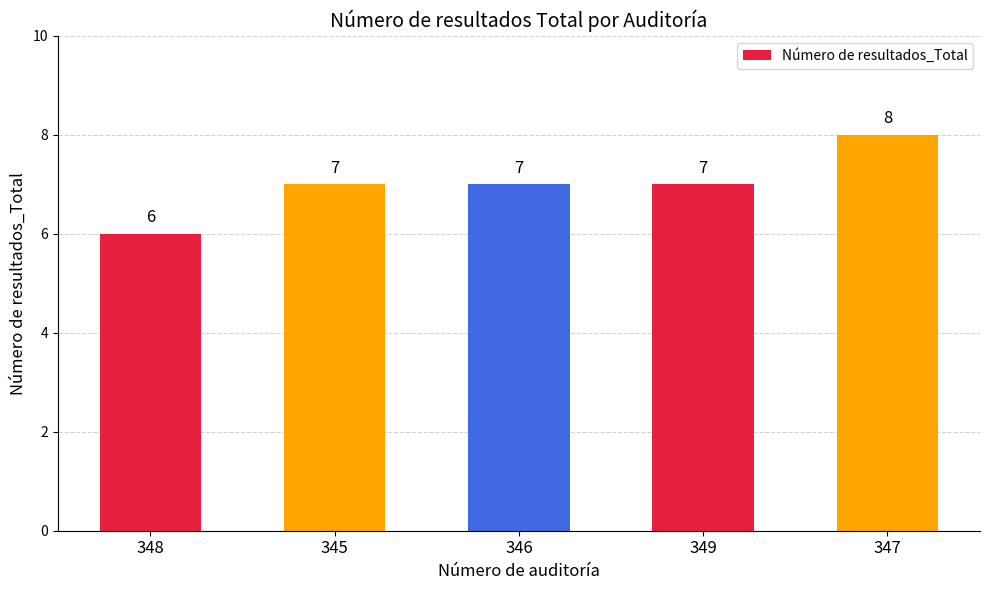

What is the approximate value at 347?

8